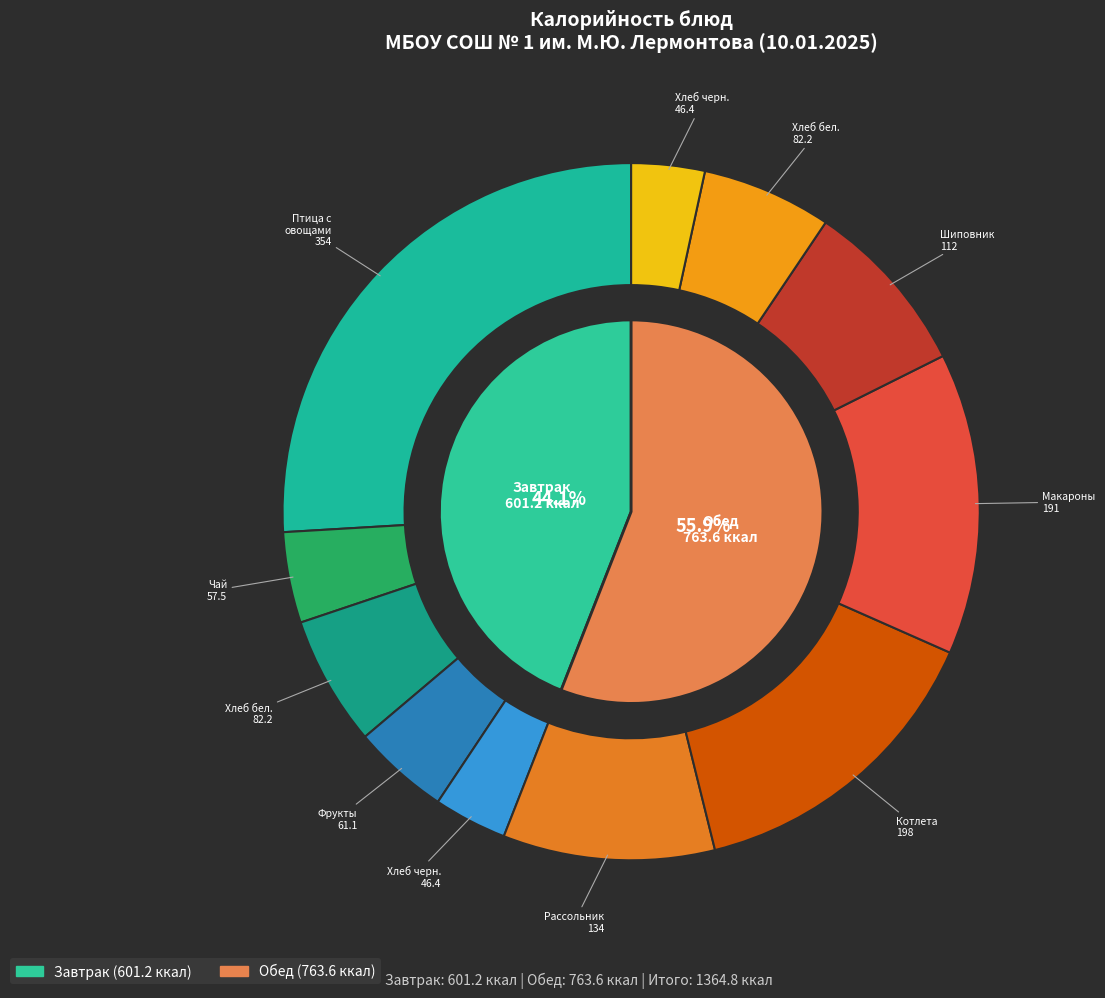

Is it true that Хлеб пшеничный (завтрак) is 6% of the pie?

True